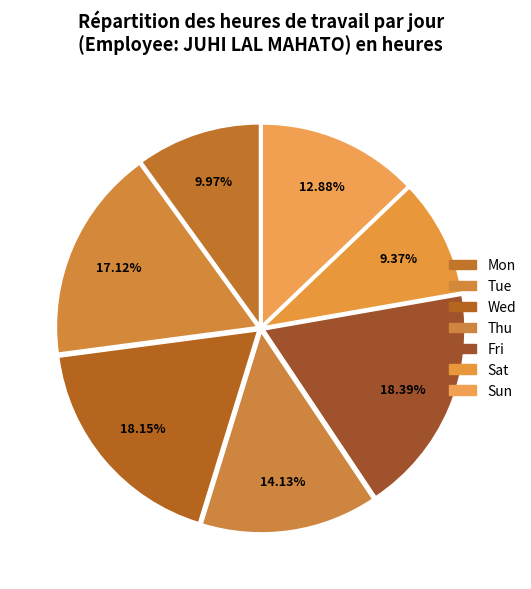

Which category has the biggest portion of the pie?

3-Fri